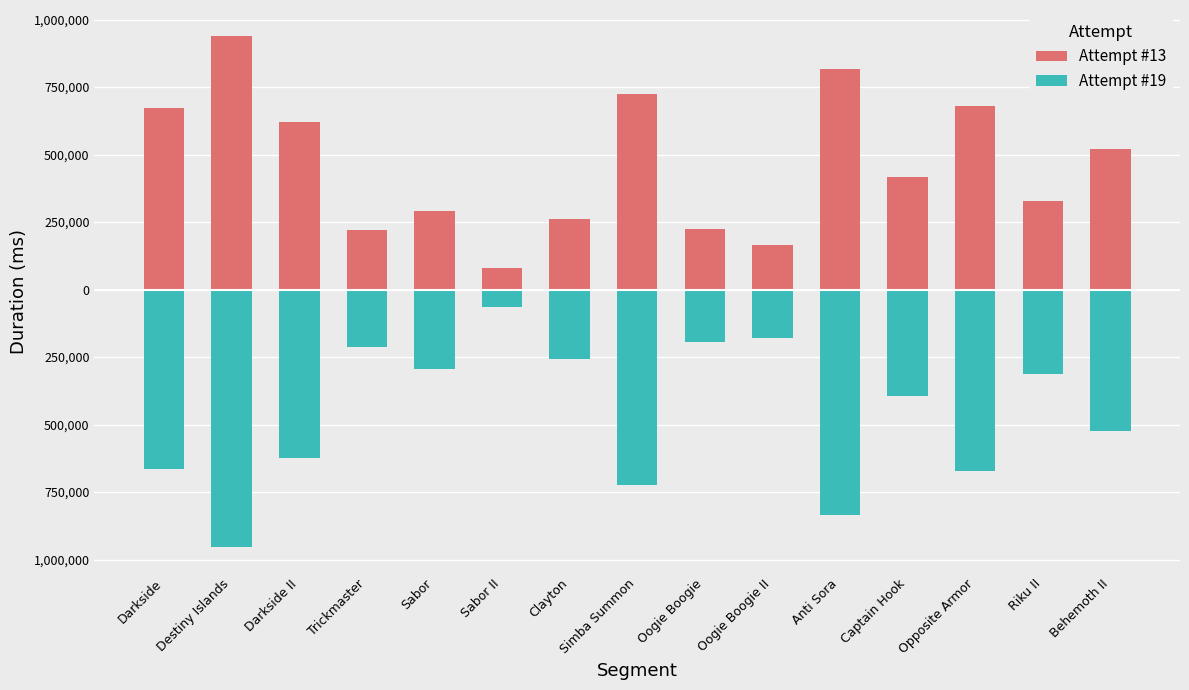

At which category does the chart reach its peak across all series?

Destiny Islands